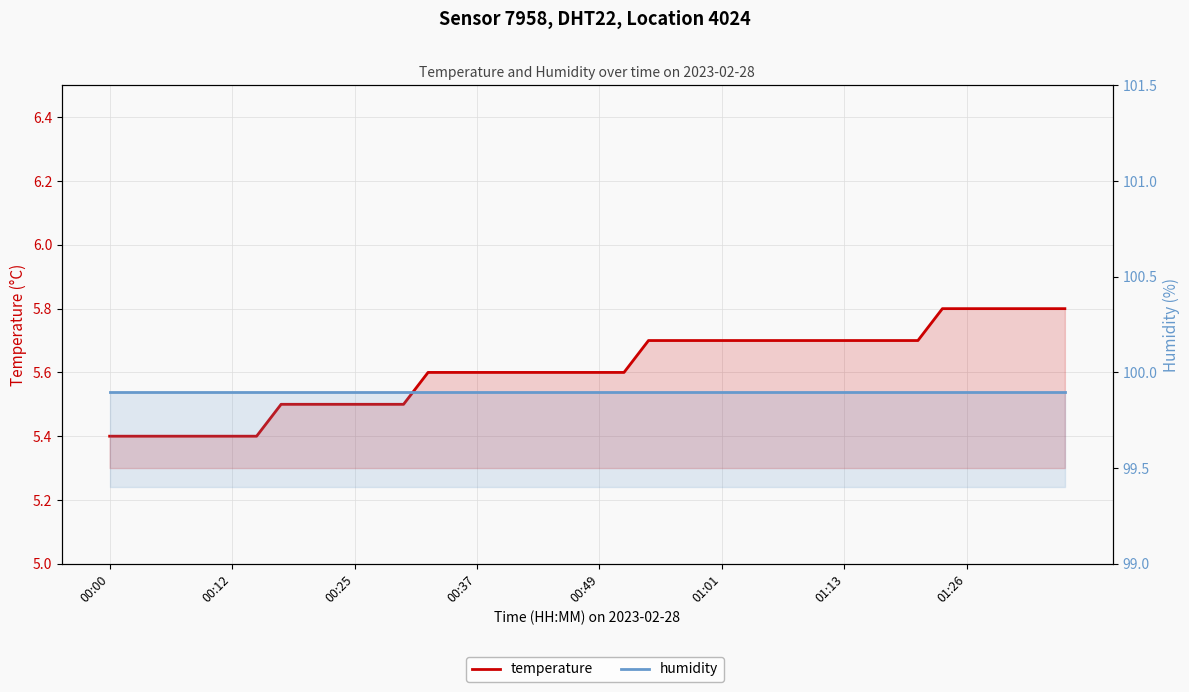

Rank the series by their average value, from lowest to highest.

temperature, humidity